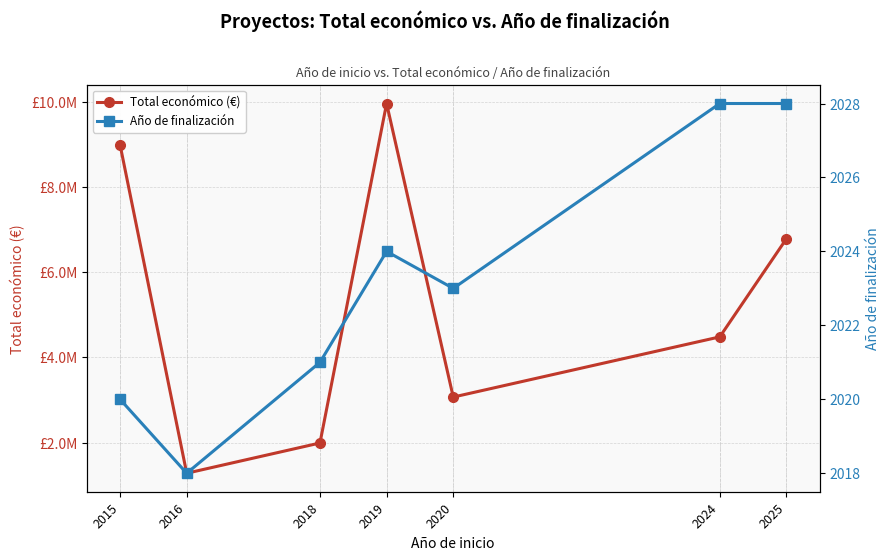

What is the difference between the second highest and minimum values in the Año de finalización series?

10